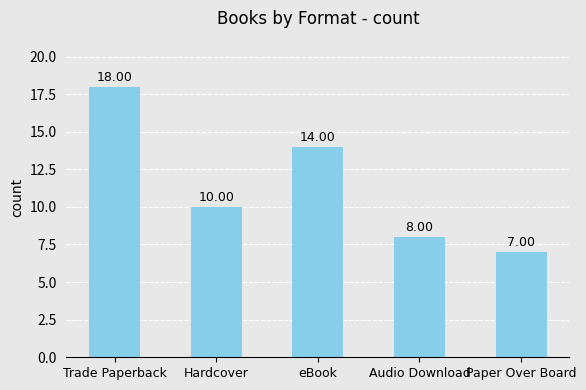

What position from the left is Trade Paperback?

1